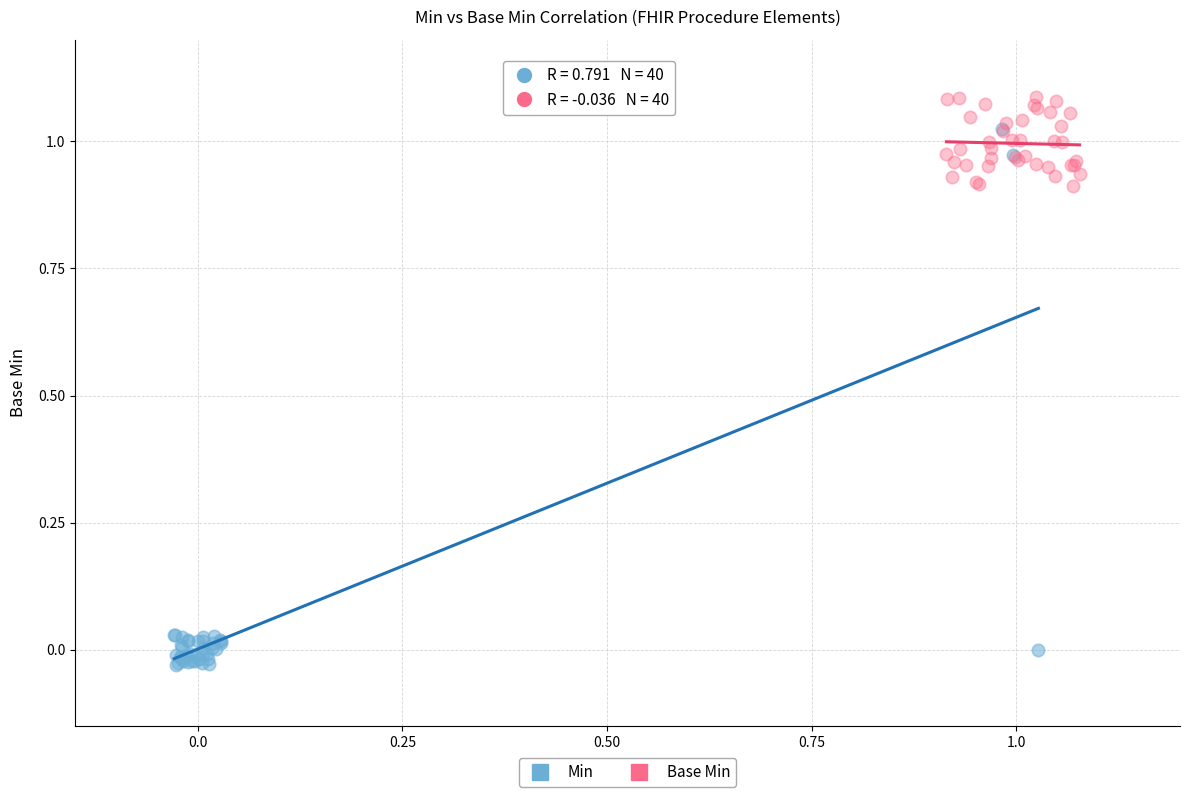

Which series reaches the minimum Y coordinate?

Min